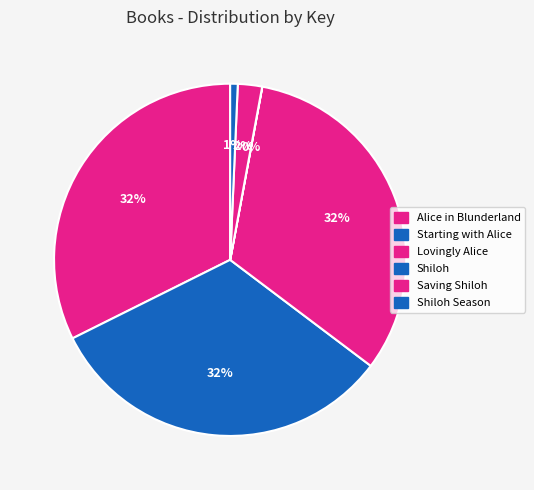

To the nearest percent, what is the difference between the Starting with Alice and Shiloh Season slice percentages?

32%